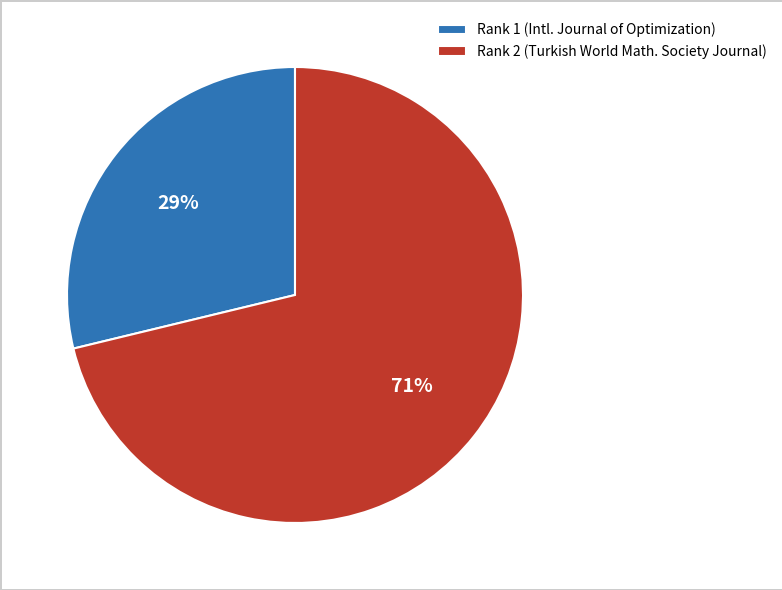

To the nearest percent, what portion does Rank 2 (Turkish World Math. Society Journal) represent?

71%